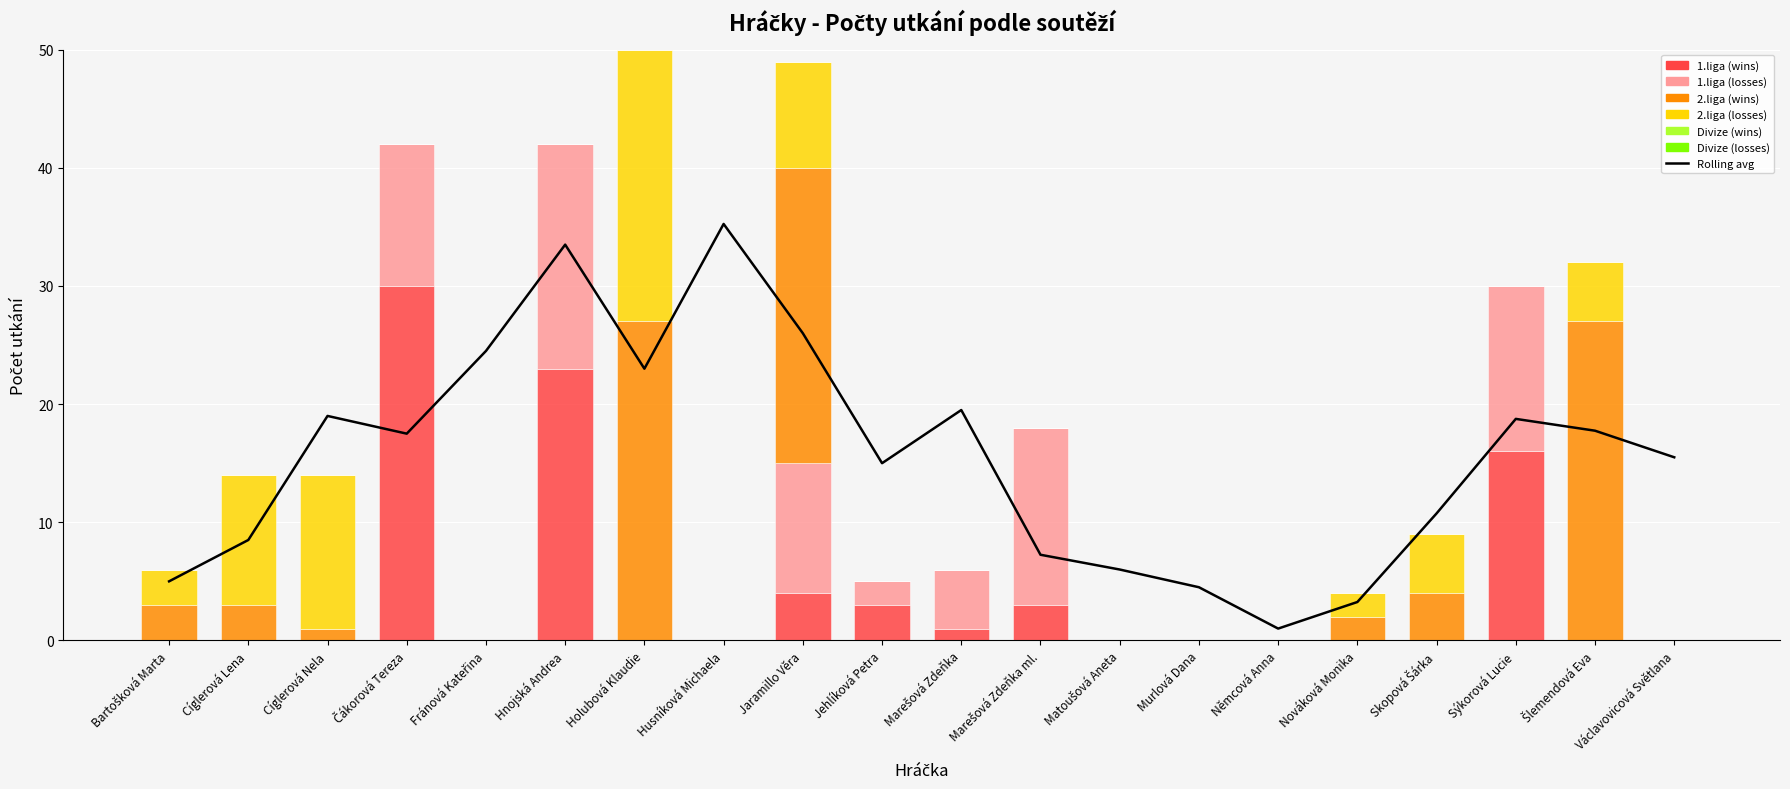

Reading left to right, transcribe all the data shown in this chart.

1.liga (wins): Bartošková Marta=0	Cíglerová Lena=0	Cíglerová Nela=0	Čákorová Tereza=30	Fránová Kateřina=0	Hnojská Andrea=23	Holubová Klaudie=0	Husníková Michaela=0	Jaramillo Věra=4	Jehlíková Petra=3	Marešová Zdeňka=1	Marešová Zdeňka ml.=3	Matoušová Aneta=0	Murlová Dana=0	Němcová Anna=0	Nováková Monika=0	Skopová Šárka=0	Sýkorová Lucie=16	Šlemendová Eva=0	Václavovicová Světlana=0
1.liga (losses): Bartošková Marta=0	Cíglerová Lena=0	Cíglerová Nela=0	Čákorová Tereza=12	Fránová Kateřina=0	Hnojská Andrea=19	Holubová Klaudie=0	Husníková Michaela=0	Jaramillo Věra=11	Jehlíková Petra=2	Marešová Zdeňka=5	Marešová Zdeňka ml.=15	Matoušová Aneta=0	Murlová Dana=0	Němcová Anna=0	Nováková Monika=0	Skopová Šárka=0	Sýkorová Lucie=14	Šlemendová Eva=0	Václavovicová Světlana=0
2.liga (wins): Bartošková Marta=3	Cíglerová Lena=3	Cíglerová Nela=1	Čákorová Tereza=0	Fránová Kateřina=0	Hnojská Andrea=0	Holubová Klaudie=27	Husníková Michaela=0	Jaramillo Věra=25	Jehlíková Petra=0	Marešová Zdeňka=0	Marešová Zdeňka ml.=0	Matoušová Aneta=0	Murlová Dana=0	Němcová Anna=0	Nováková Monika=2	Skopová Šárka=4	Sýkorová Lucie=0	Šlemendová Eva=27	Václavovicová Světlana=0
2.liga (losses): Bartošková Marta=3	Cíglerová Lena=11	Cíglerová Nela=13	Čákorová Tereza=0	Fránová Kateřina=0	Hnojská Andrea=0	Holubová Klaudie=23	Husníková Michaela=0	Jaramillo Věra=9	Jehlíková Petra=0	Marešová Zdeňka=0	Marešová Zdeňka ml.=0	Matoušová Aneta=0	Murlová Dana=0	Němcová Anna=0	Nováková Monika=2	Skopová Šárka=5	Sýkorová Lucie=0	Šlemendová Eva=5	Václavovicová Světlana=0